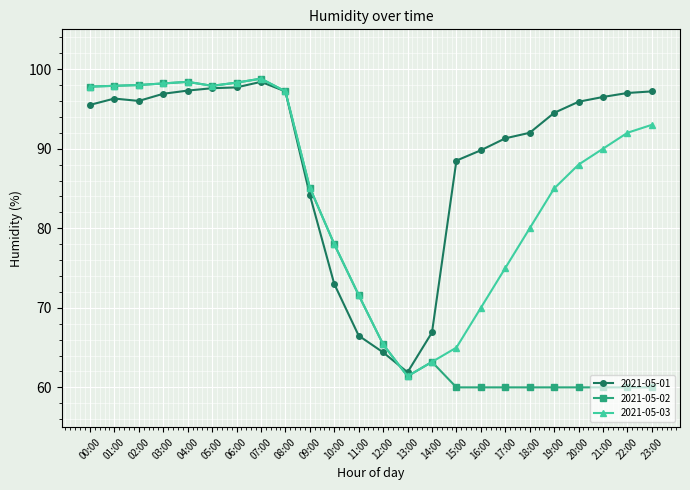

What is the difference between the highest and lowest values at 10:00?

5.0